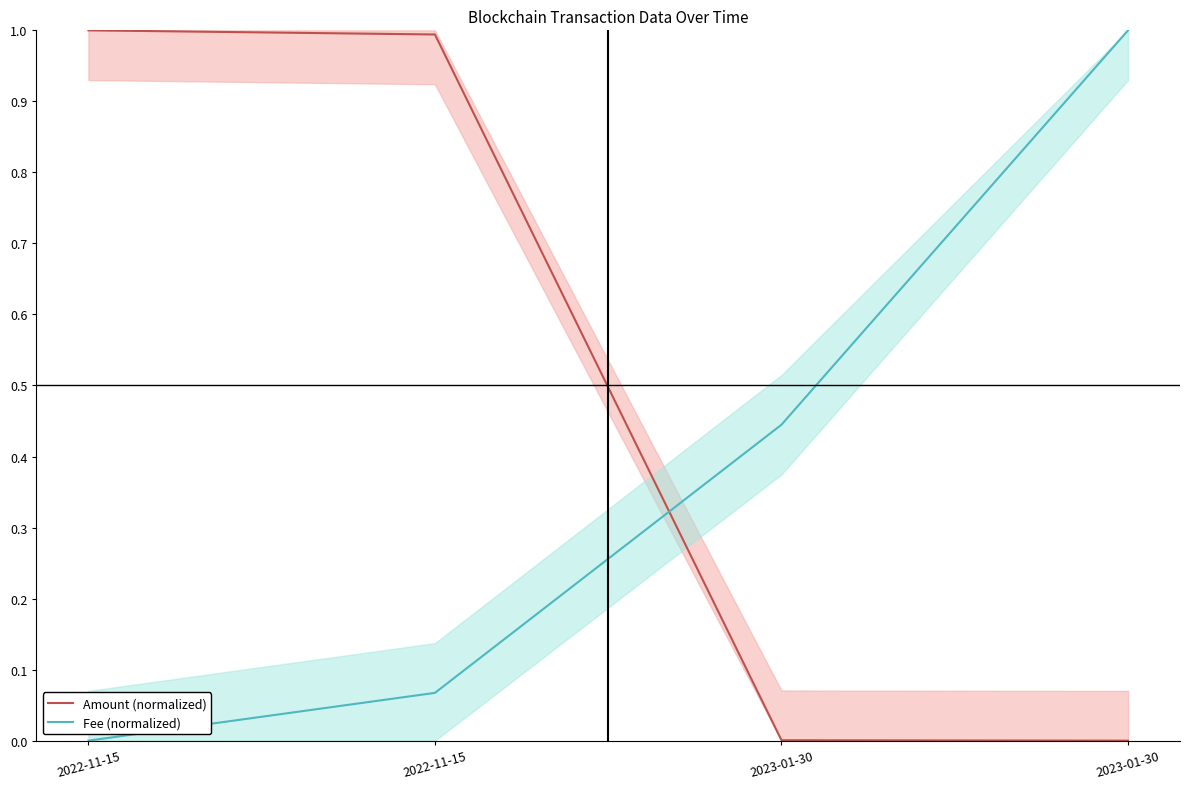

At 2022-11-15, list the series in order from smallest to largest.

Fee (normalized), Amount (normalized)